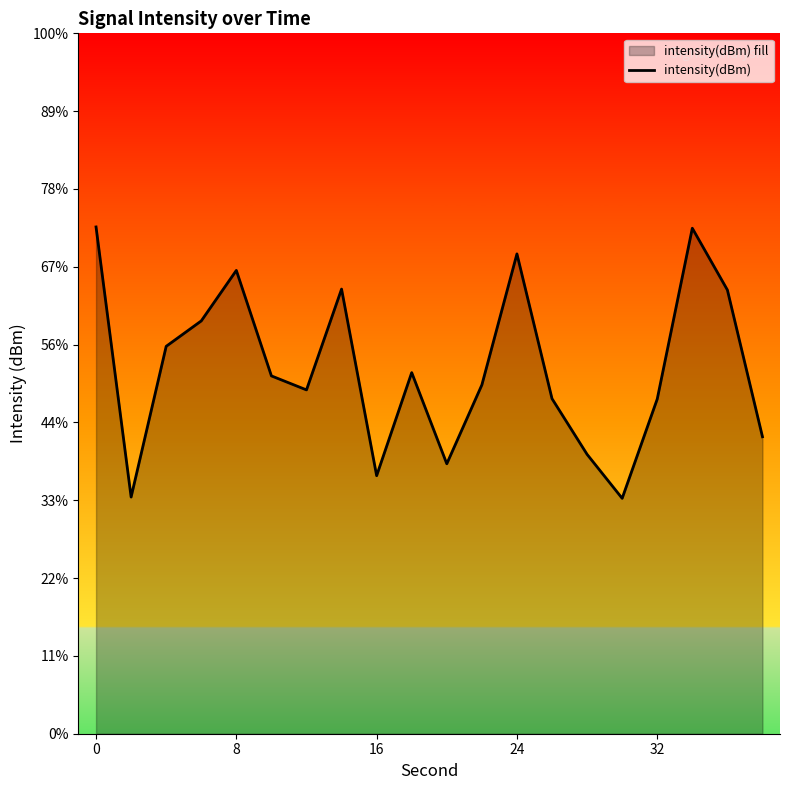

How many interior local peaks (higher than both neighbors) does the data have?

5